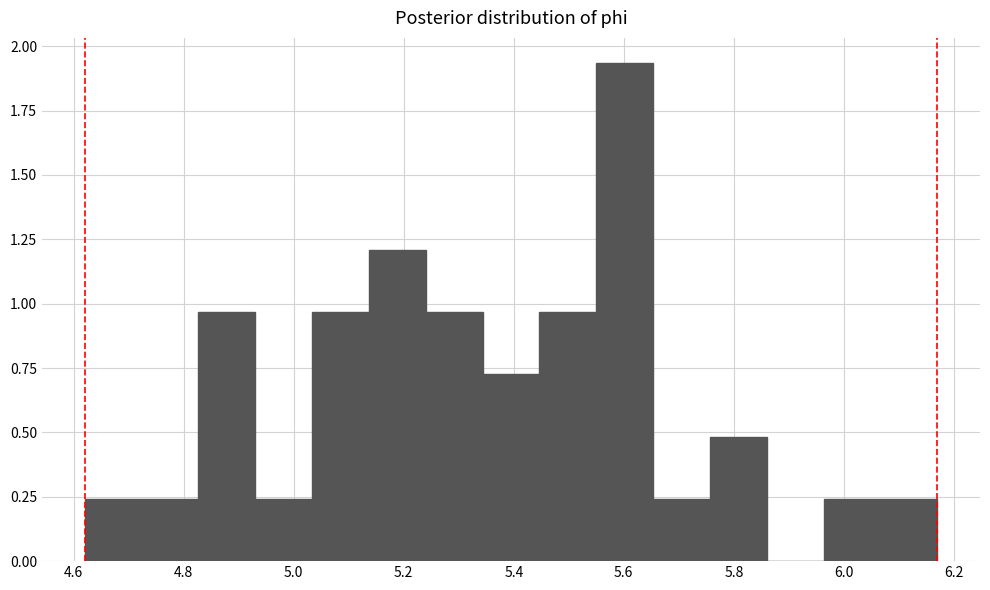

Reading left to right, transcribe this chart: for each bar, give the range it covers on the x-axis and its height. Neither the bar edges nor the heights are printed on the chart, so give them approximately, as read against the axes.

4.62 to 4.72: 0.25
4.72 to 4.82: 0.25
4.82 to 4.94: 0.95
4.94 to 5.04: 0.25
5.04 to 5.14: 0.95
5.14 to 5.24: 1.20
5.24 to 5.34: 0.95
5.34 to 5.44: 0.75
5.44 to 5.56: 0.95
5.56 to 5.66: 1.95
5.66 to 5.76: 0.25
5.76 to 5.86: 0.50
5.86 to 5.96: 0
5.96 to 6.06: 0.25
6.06 to 6.18: 0.25